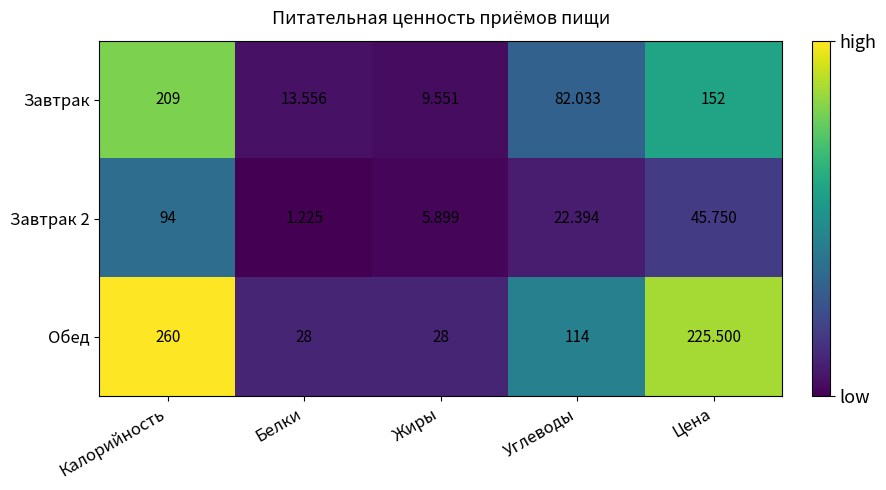

Which series has the largest range (max minus min)?

Обед